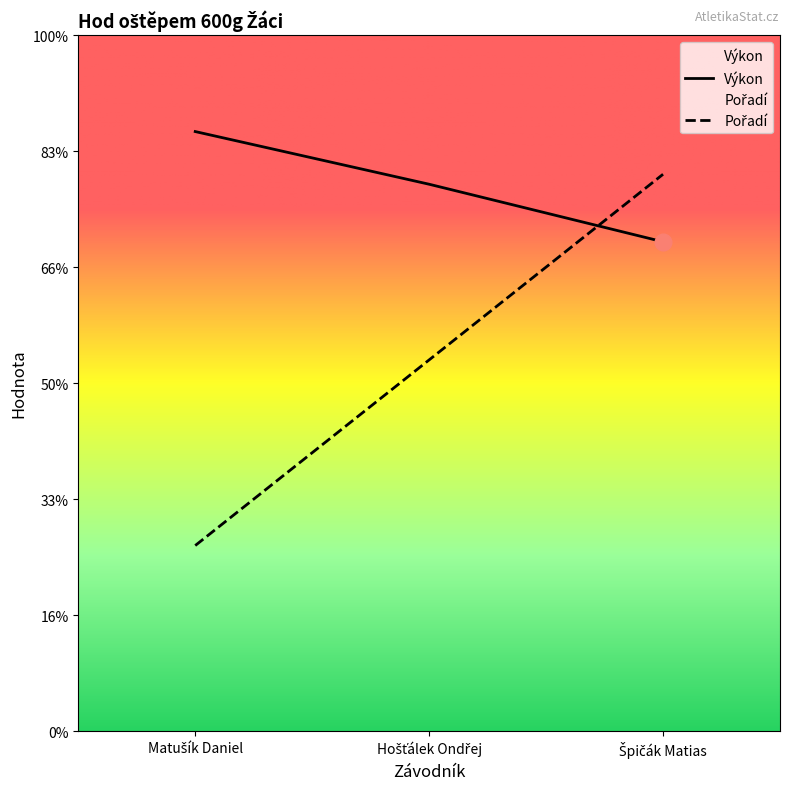

Reading left to right, transcribe all the data shown in this chart.

Pořadí: 8.0	16.0	24.0
Výkon: 25.8	23.6	21.1